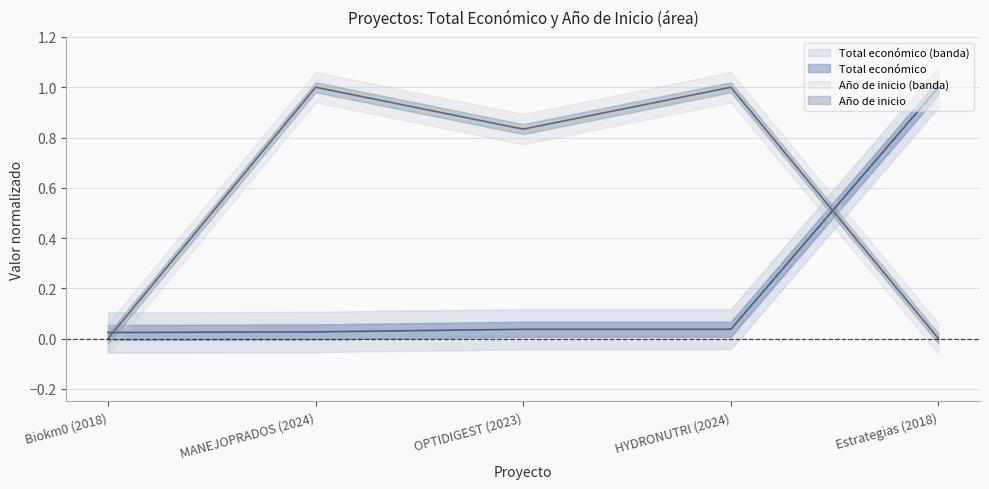

How many intersections are there between Total económico and Año de inicio?

2